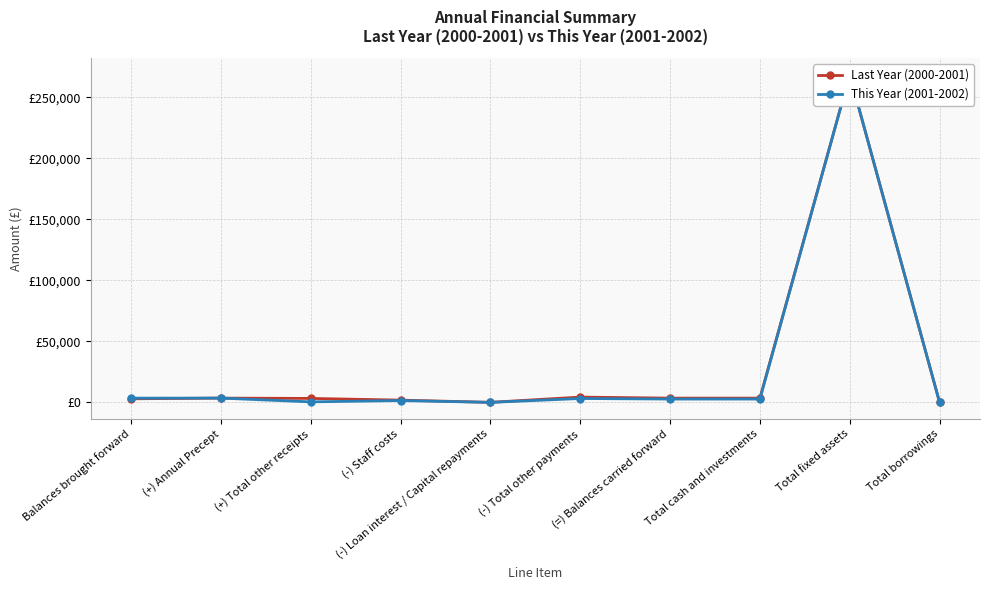

What position from the right is (+) Total other receipts?

8